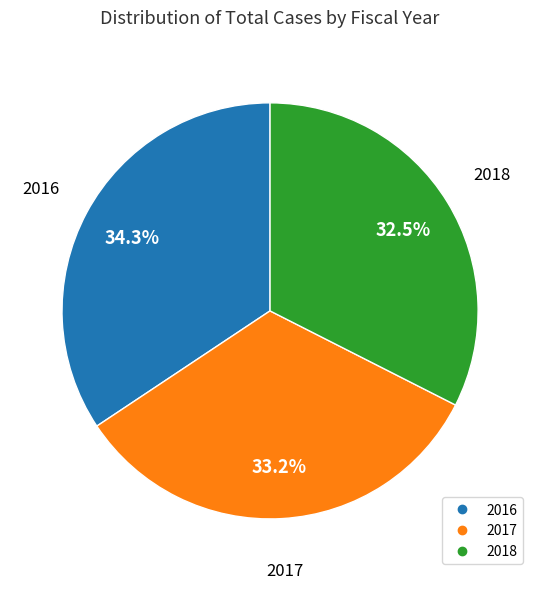

To the nearest percent, what is the difference between the largest and smallest slice percentages?

2%